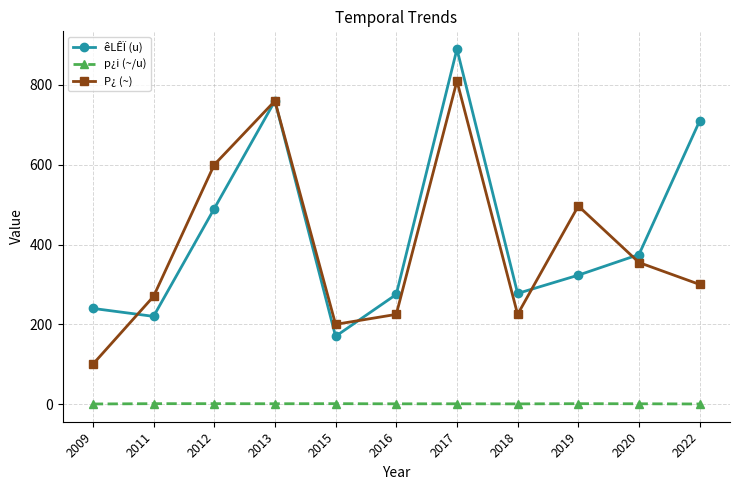

What is the maximum value shown in the chart?

890.0